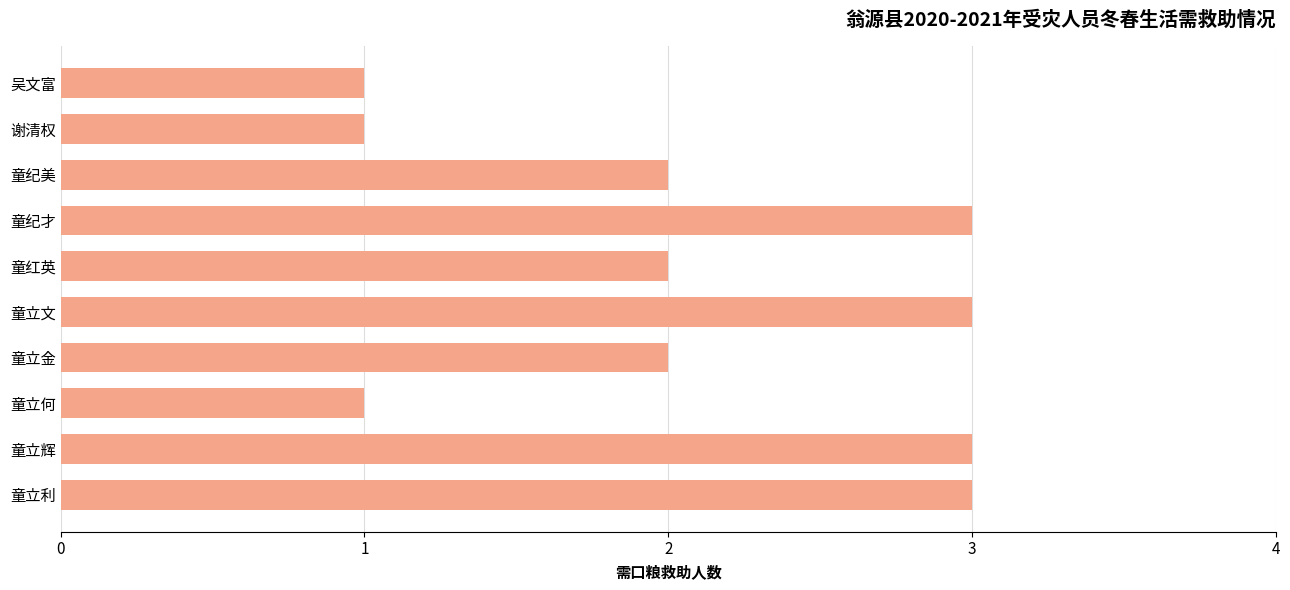

Read the value at 童立文.

3